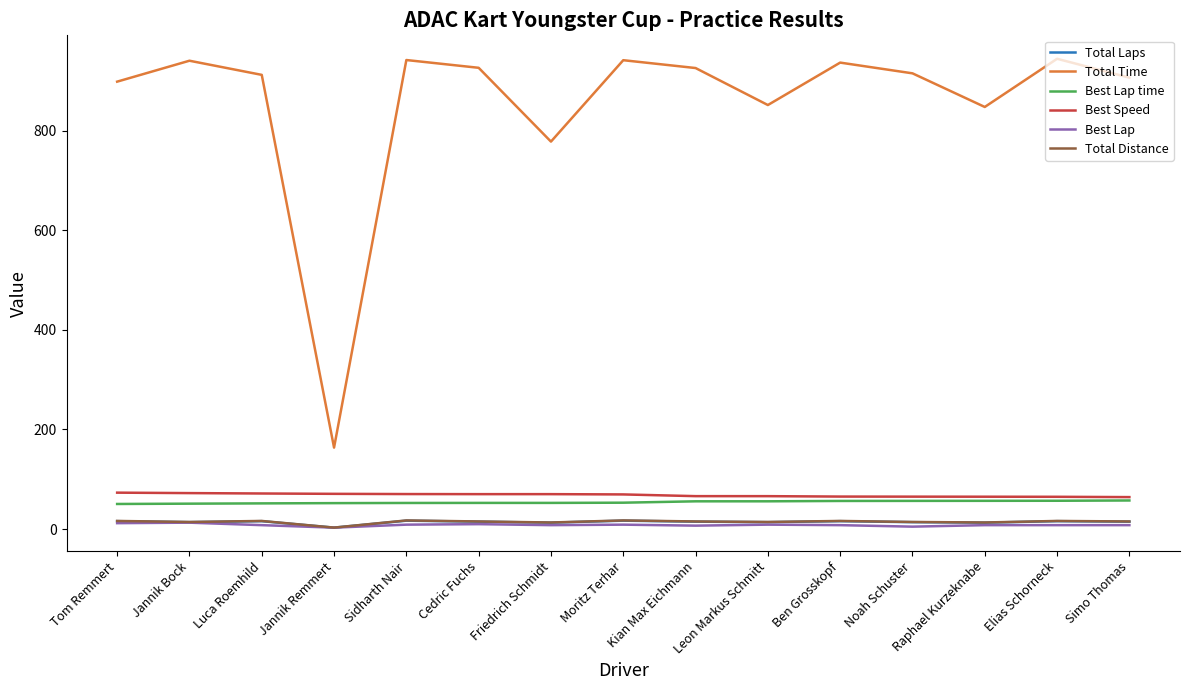

At which label does Total Time reach its minimum?

Jannik Remmert